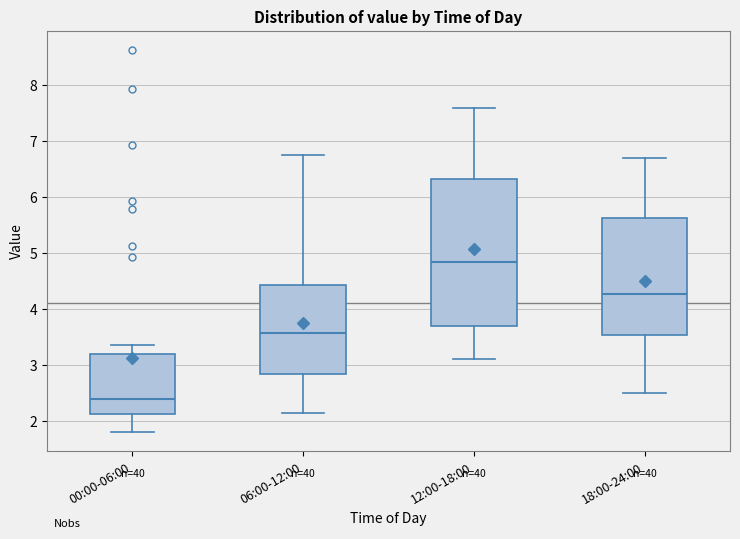

Where does the lower whisker of the box for 00:00-06:00 end on the y-axis? The values are not printed on the chart, so give them approximately, as read against the axis.

1.8